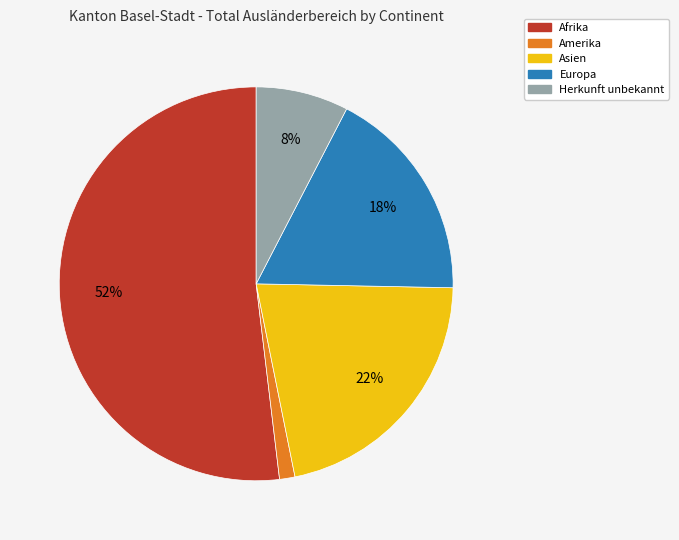

To the nearest percent, what percentage of the pie is Amerika?

1%